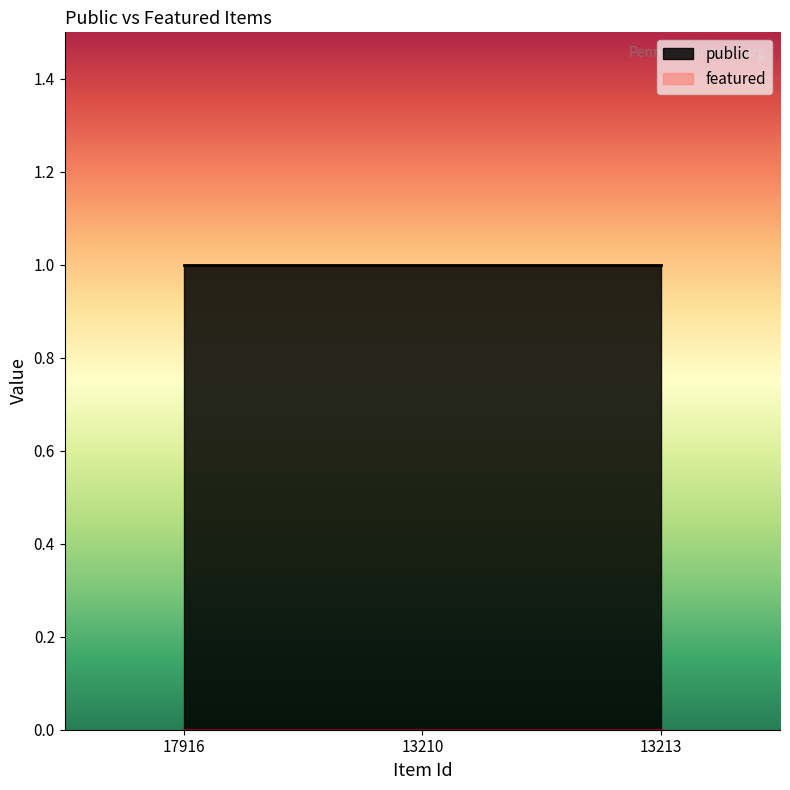

What is the approximate value of public at 17916?

1